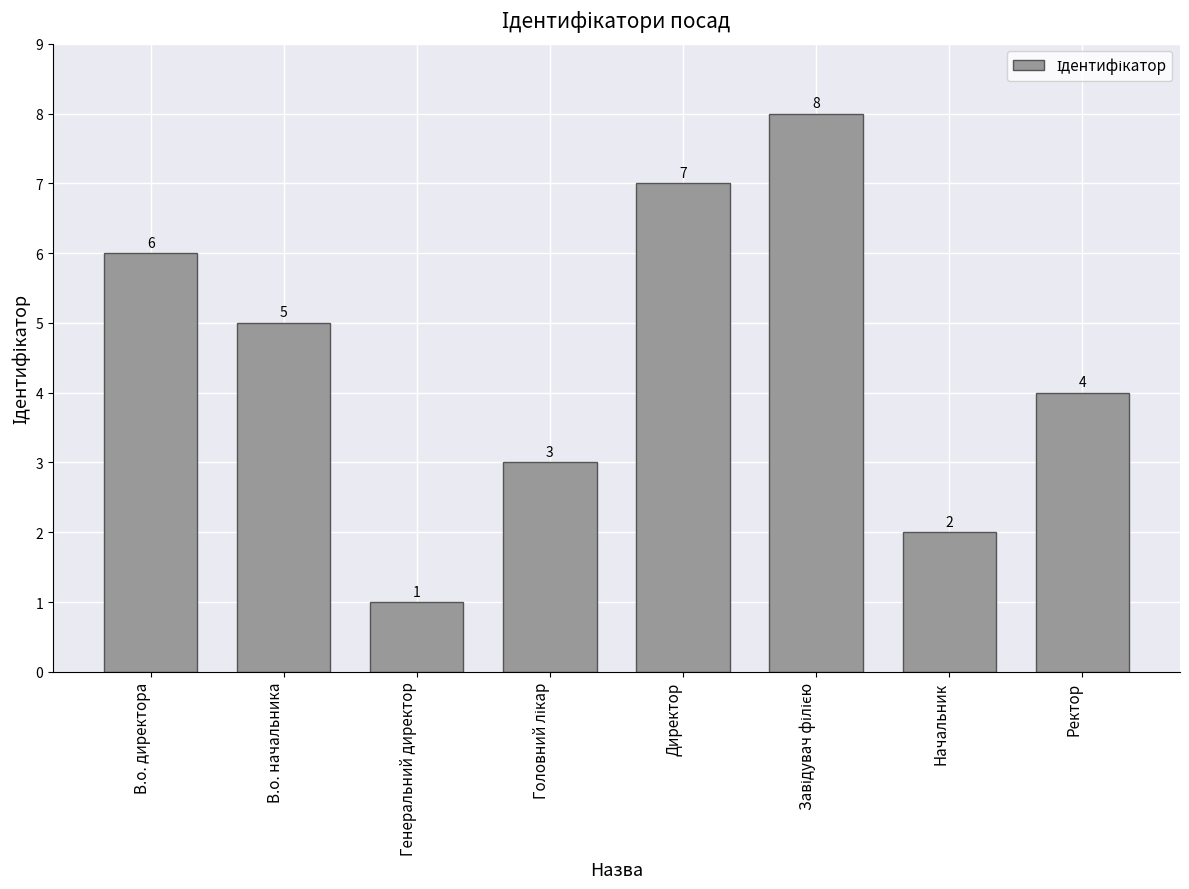

What position from the right is В.о. начальника?

7